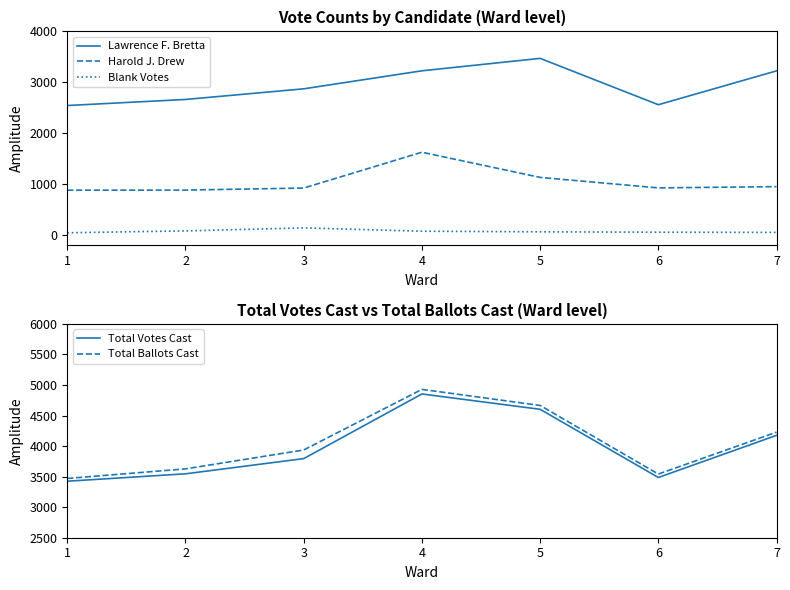

Where is the first local minimum for Total Ballots Cast?

6